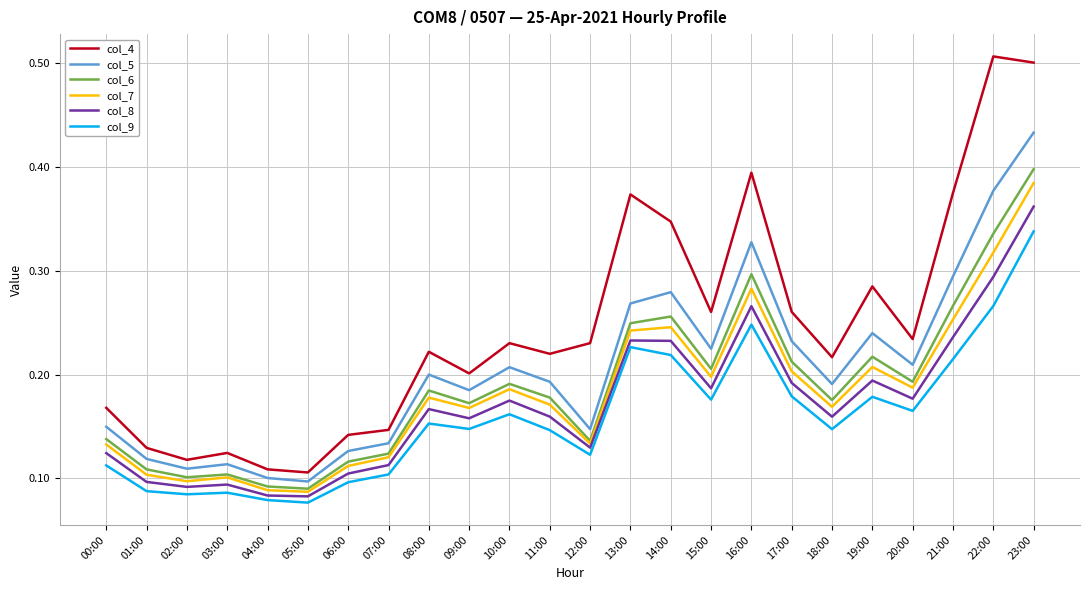

What position from the right is 02:00?

22